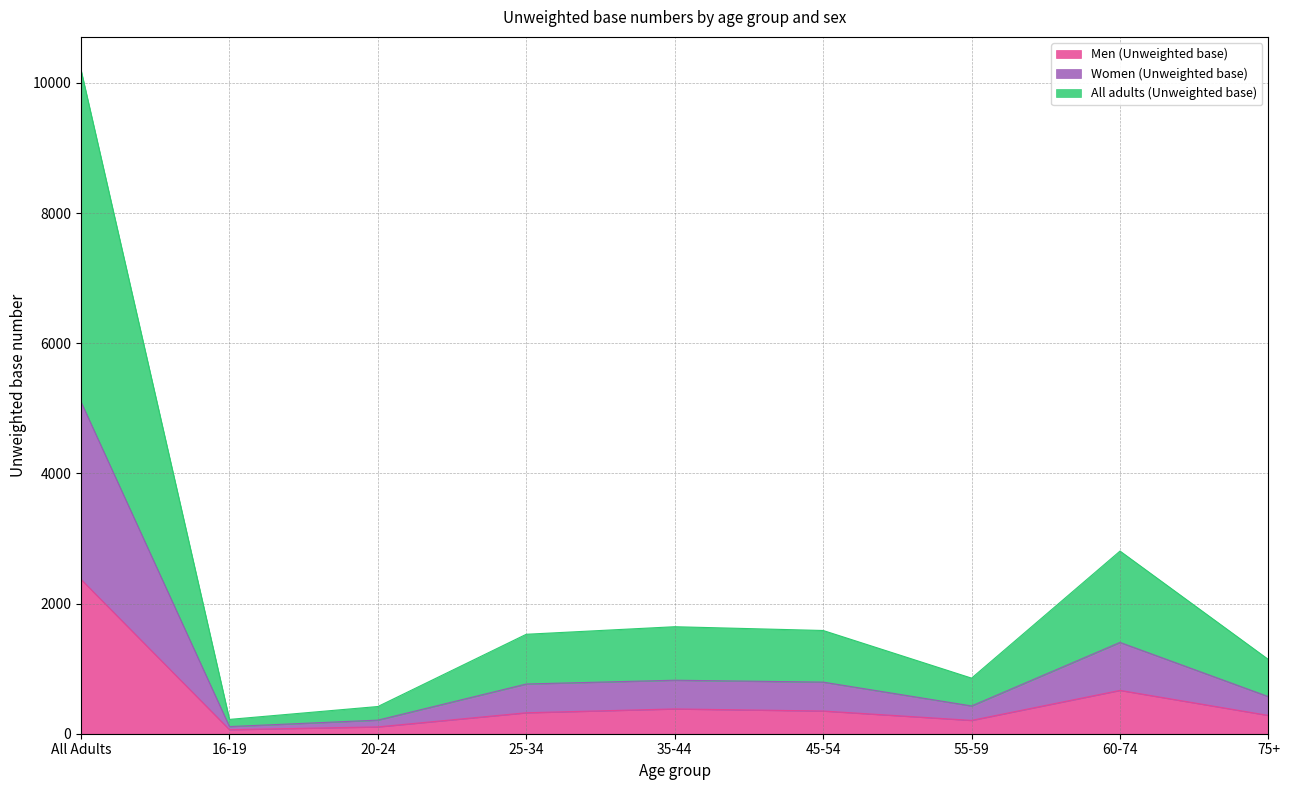

What is the label of the 7th point from the right?

20-24